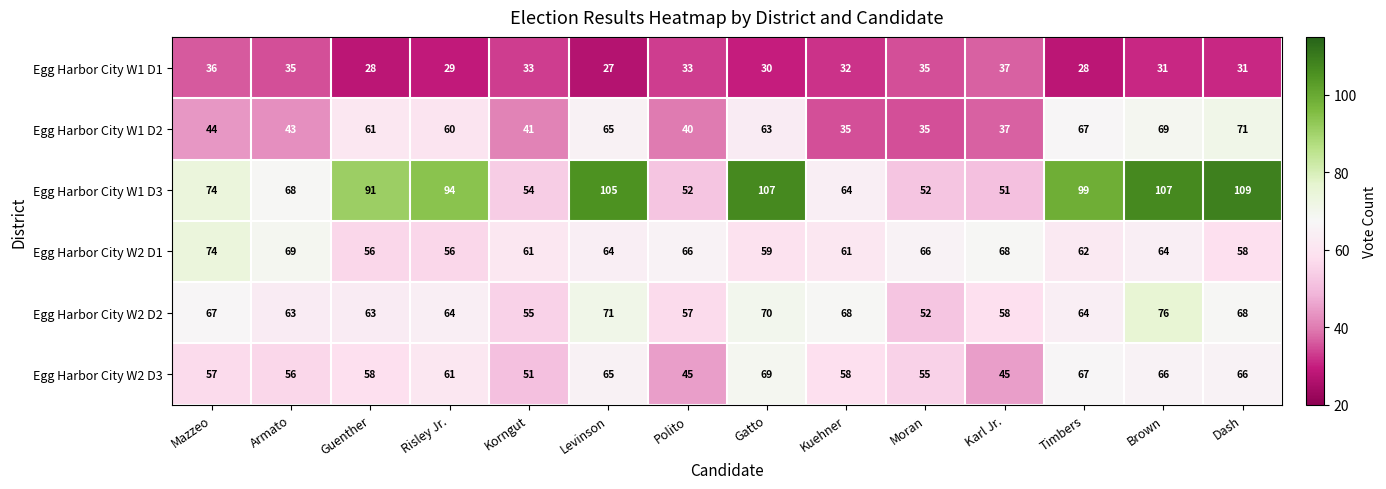

How many data points does each series have?

14